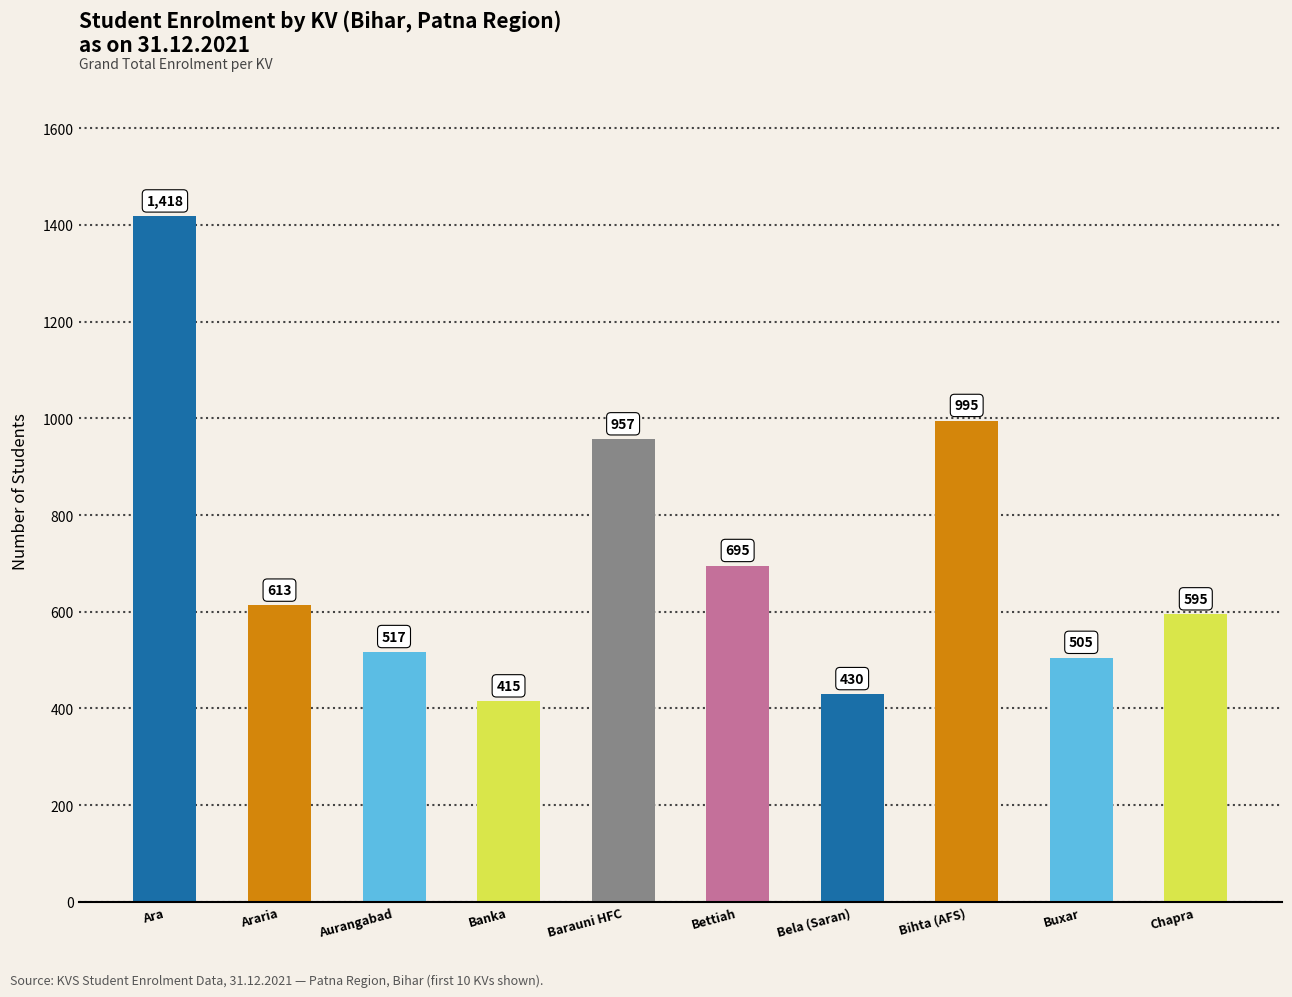

What is the change in value from Banka to Bela (Saran)?

+15